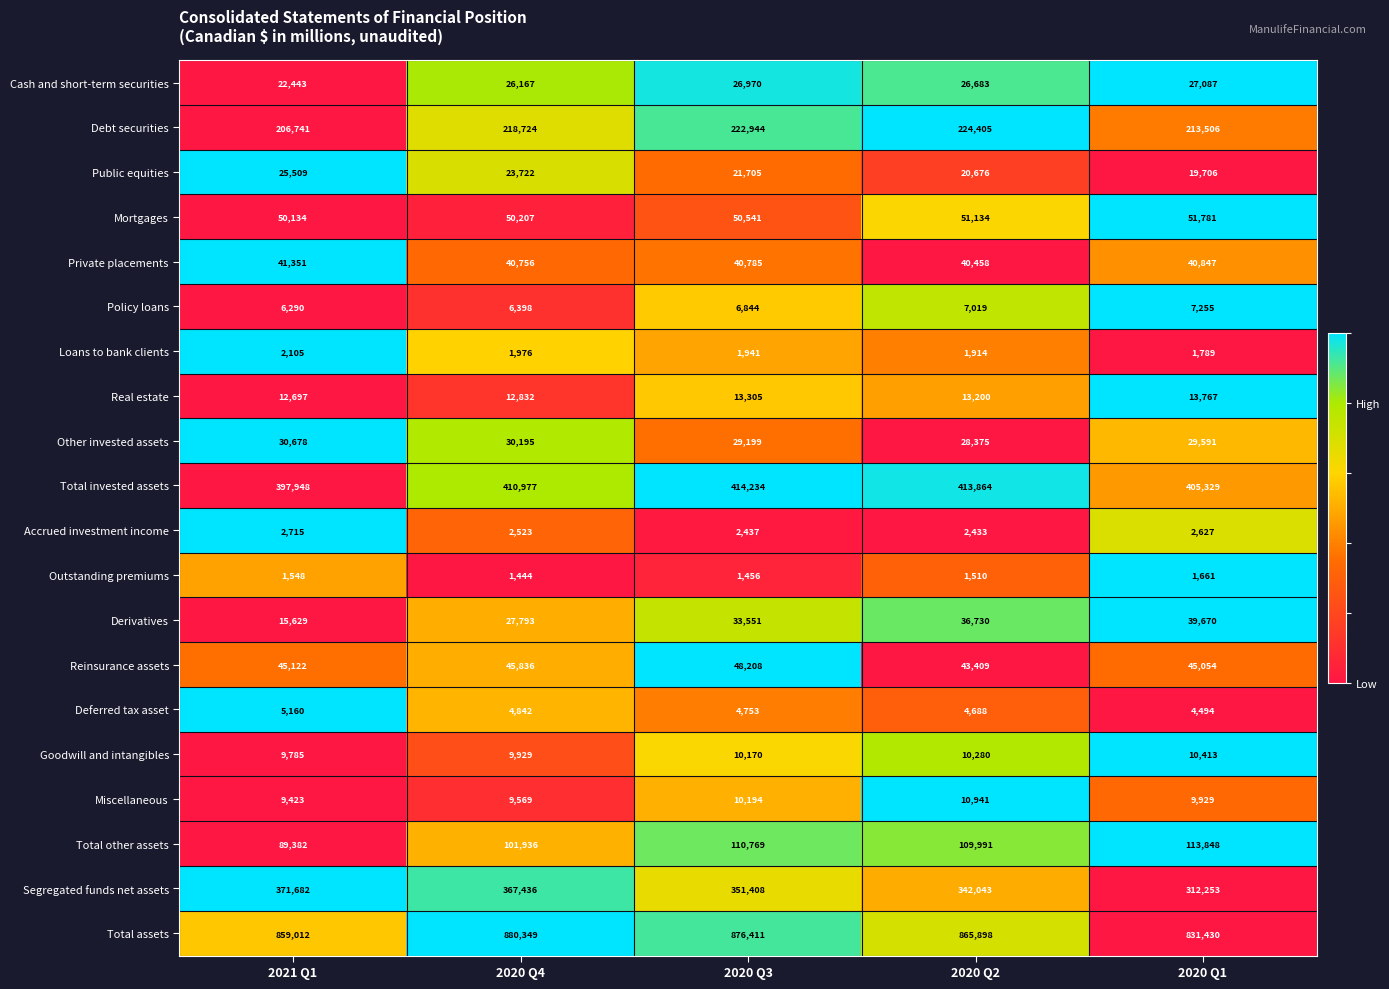

Read the Accrued investment income value at 2020 Q1, to the nearest 50.

2650